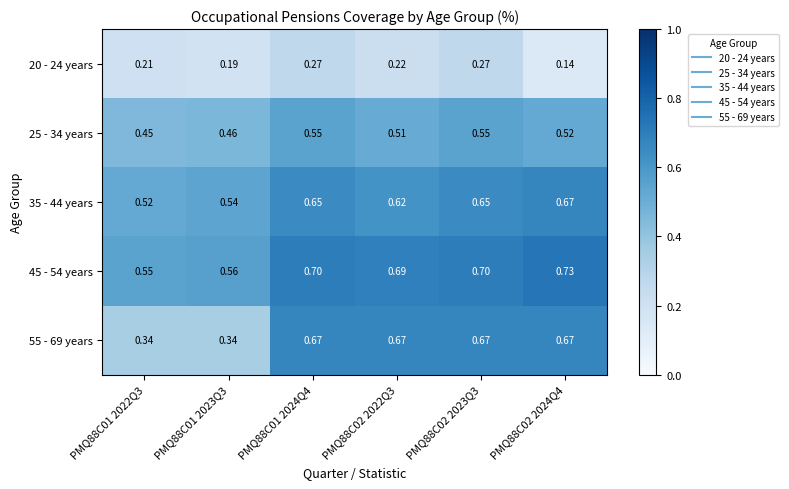

At how many categories does at least one series exceed 0?

6